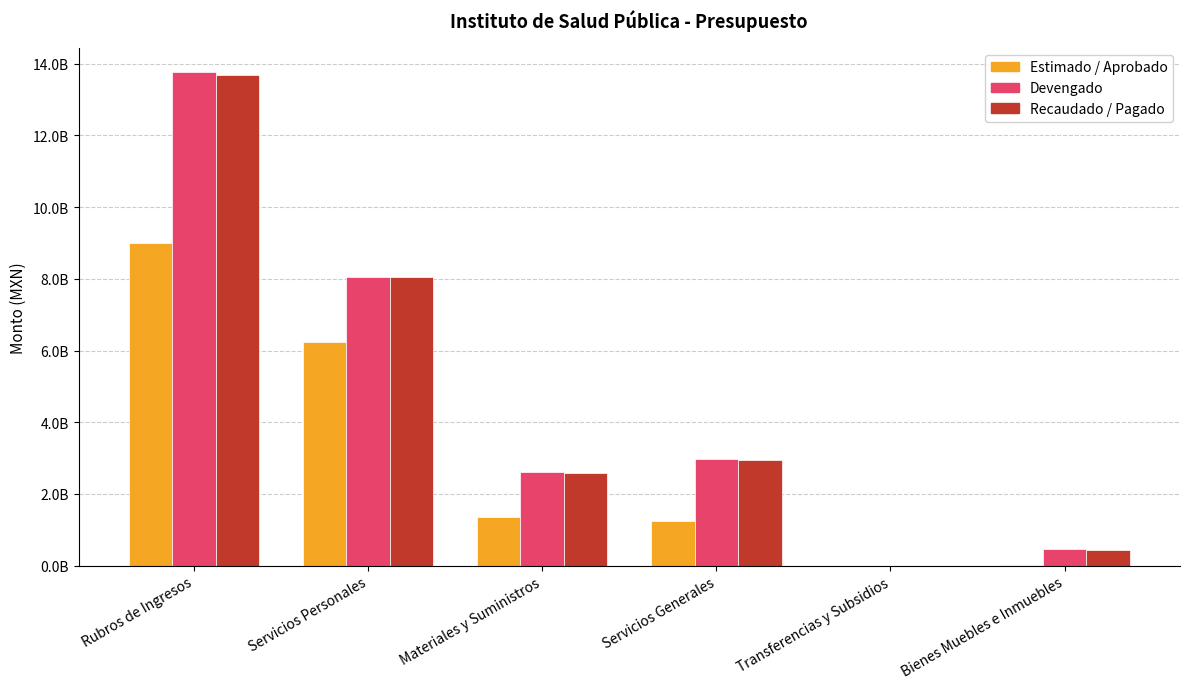

Does the chart contain stacked bars?

No